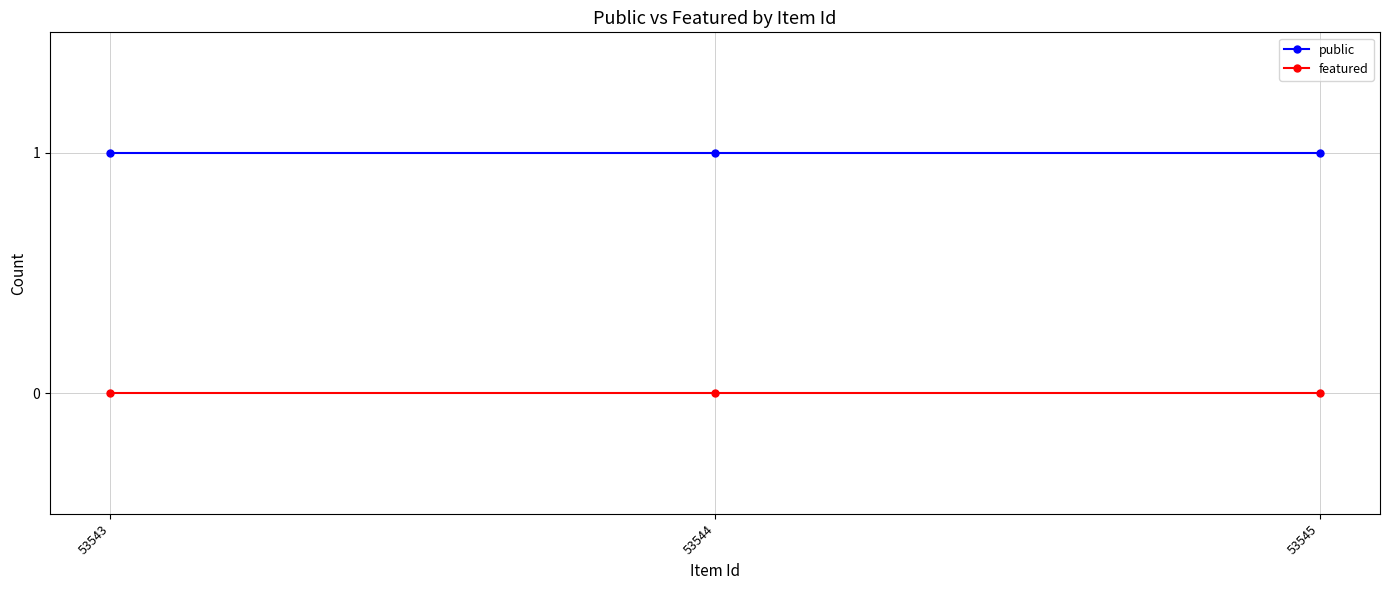

Reading left to right, extract all data points from this chart.

public: 53543=1	53544=1	53545=1
featured: 53543=0	53544=0	53545=0